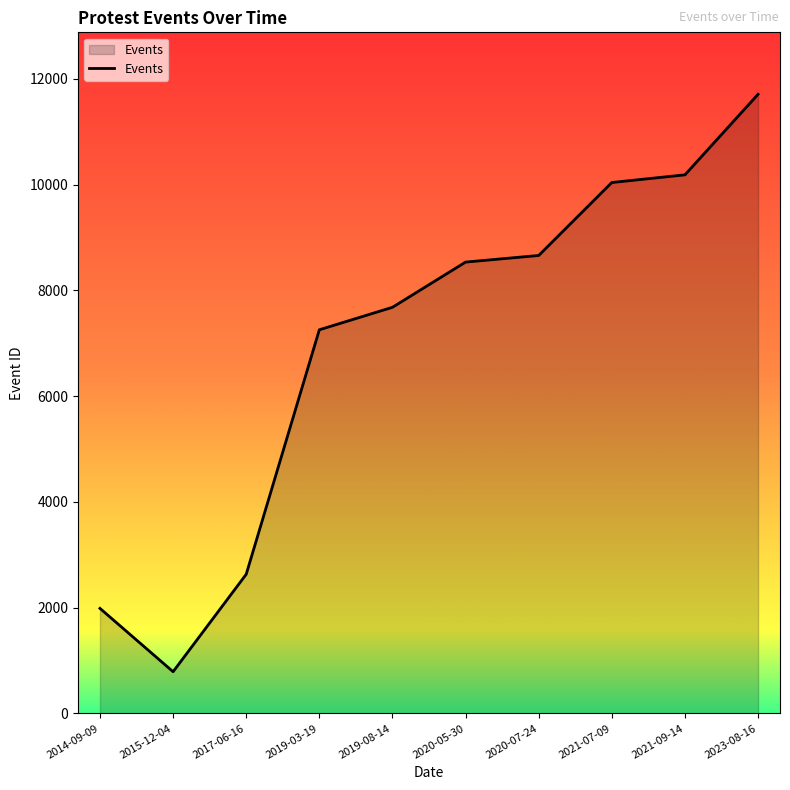

The chart shows a value of 20240 at 2023-08-16. True or false?

False